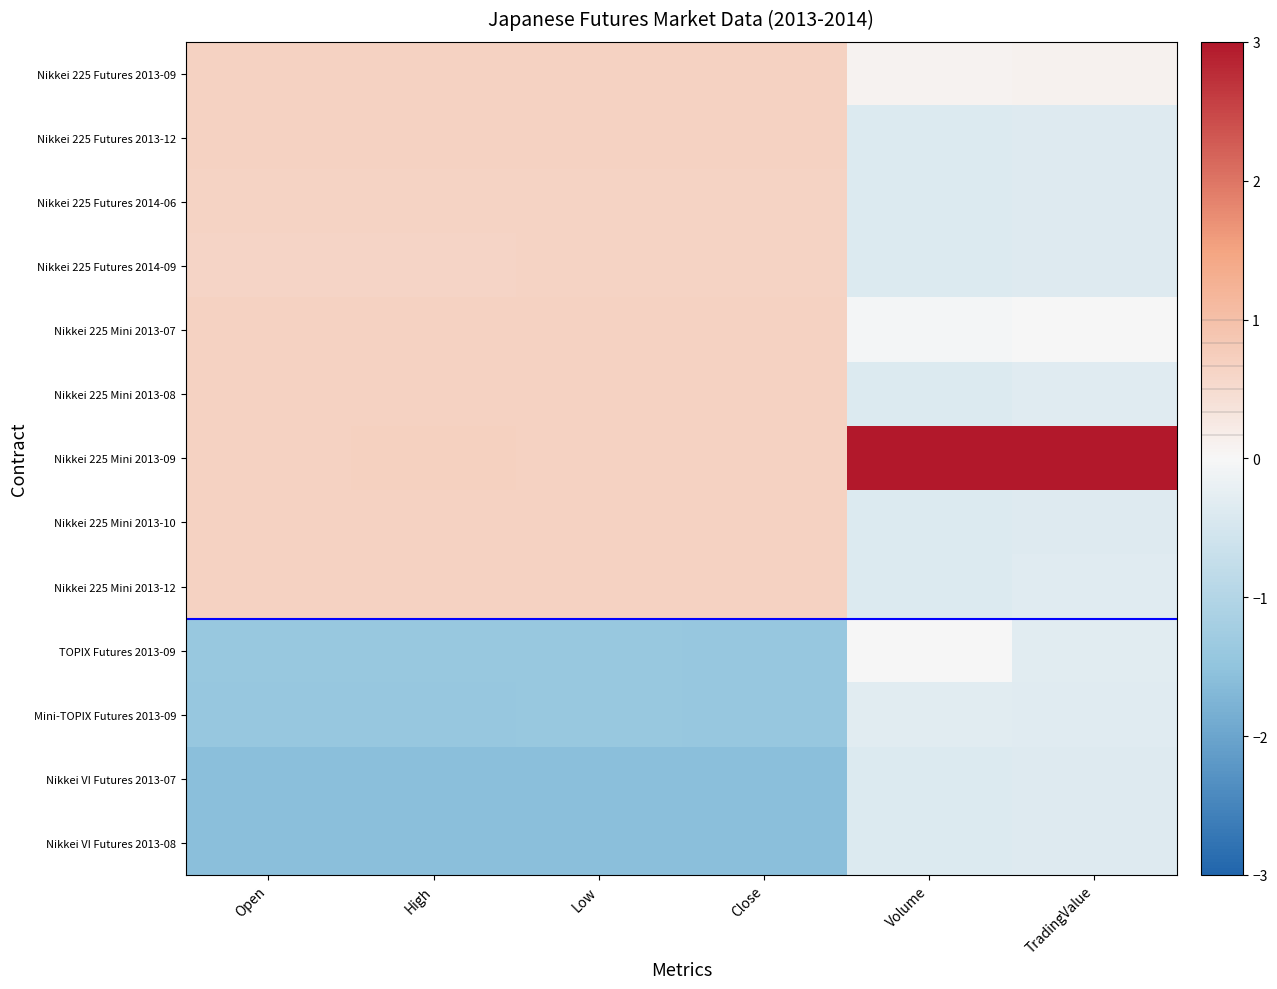

Rank the series by their maximum value, from lowest to highest.

Nikkei VI Futures 2013-08, Nikkei VI Futures 2013-07, Mini-TOPIX Futures 2013-09, TOPIX Futures 2013-09, Nikkei 225 Futures 2014-09, Nikkei 225 Futures 2014-06, Nikkei 225 Futures 2013-12, Nikkei 225 Mini 2013-12, Nikkei 225 Mini 2013-10, Nikkei 225 Futures 2013-09, Nikkei 225 Mini 2013-07, Nikkei 225 Mini 2013-08, Nikkei 225 Mini 2013-09